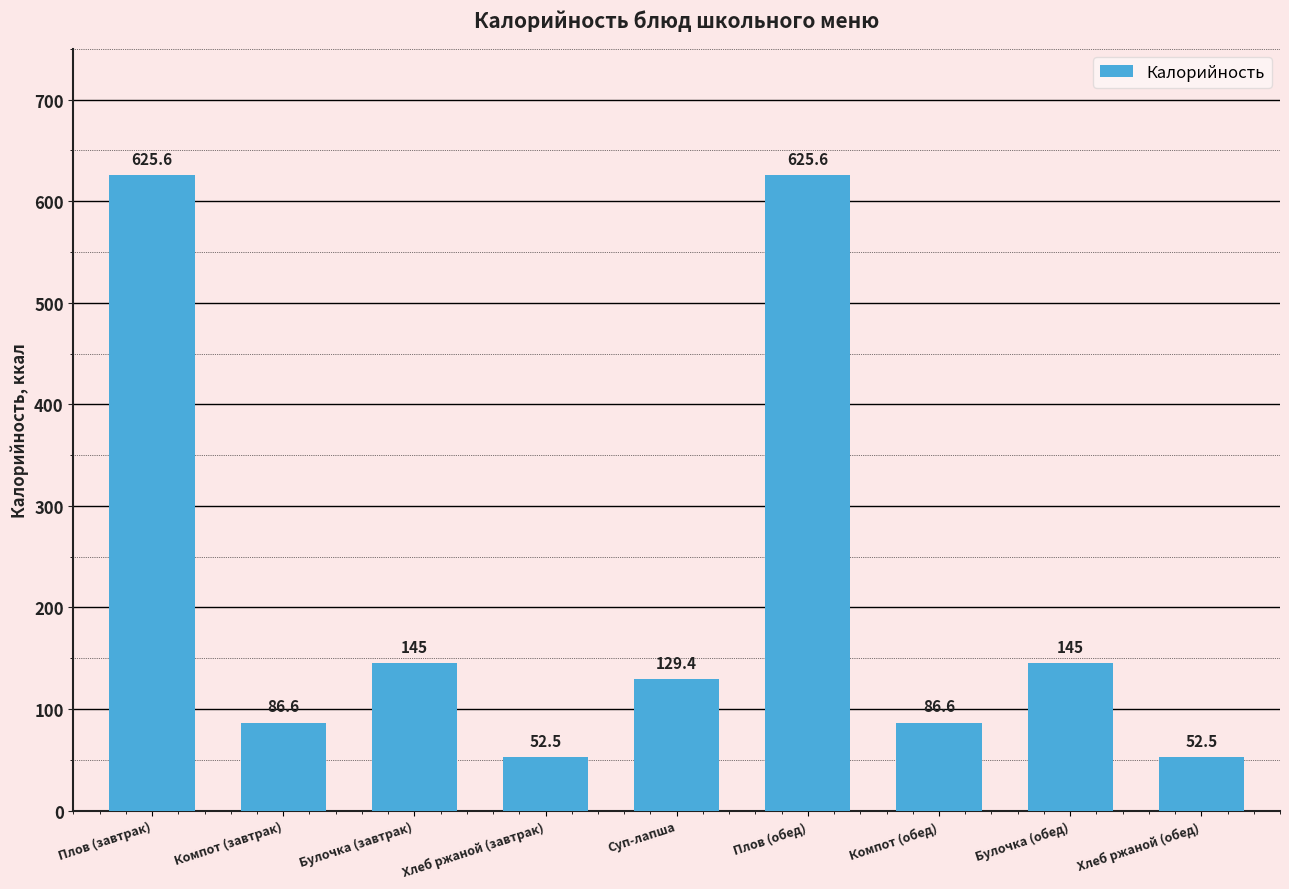

What position from the left is Компот (обед)?

7